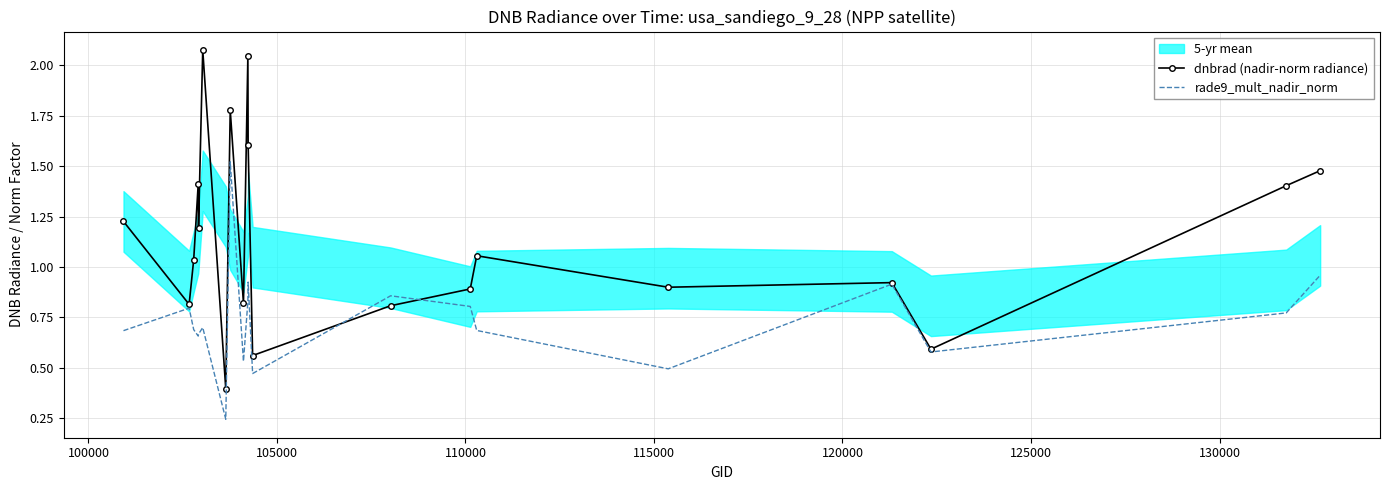

How many times do dnbrad (nadir-norm radiance) and rade9_mult_nadir_norm cross each other?

2